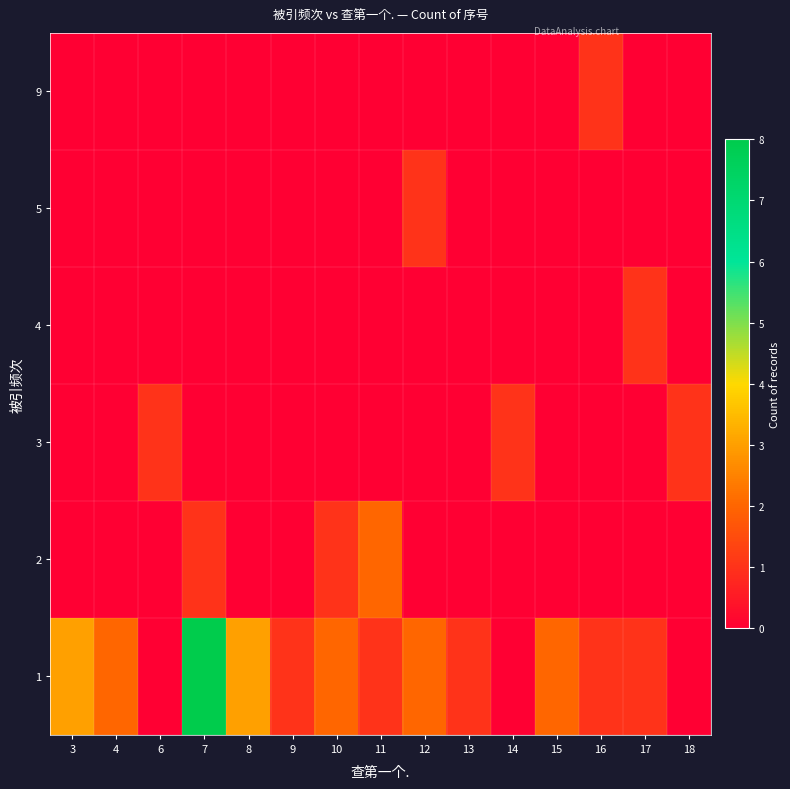

Rank the series at 17 from highest to lowest value.

row_0, row_3, row_1, row_2, row_4, row_5